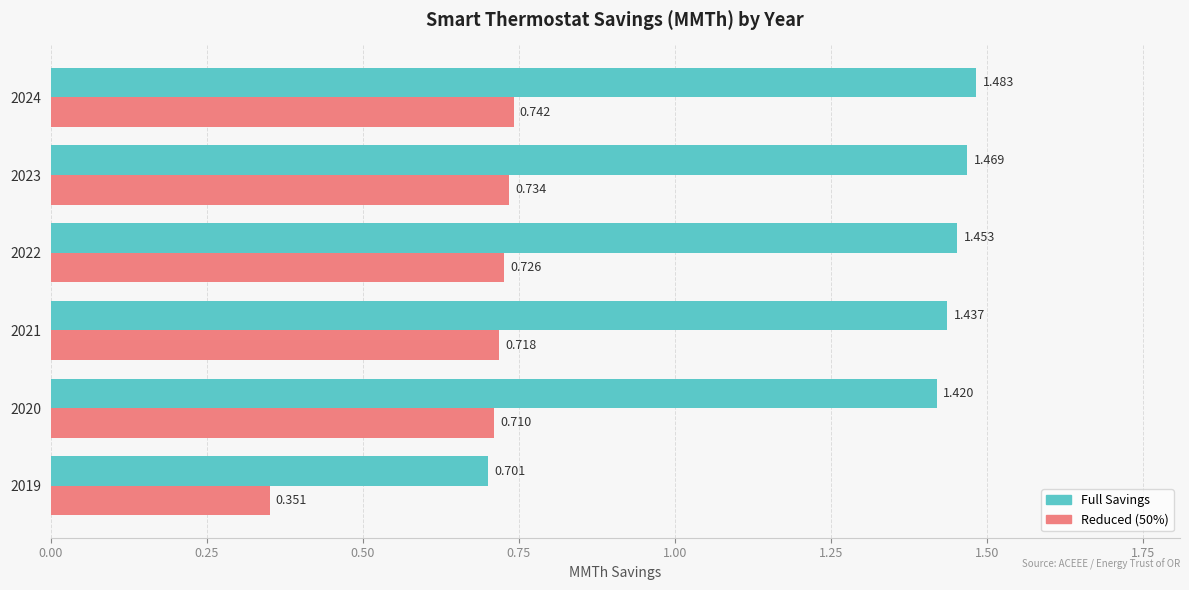

List the series in order of their peak value, lowest first.

Reduced (50%), Full Savings